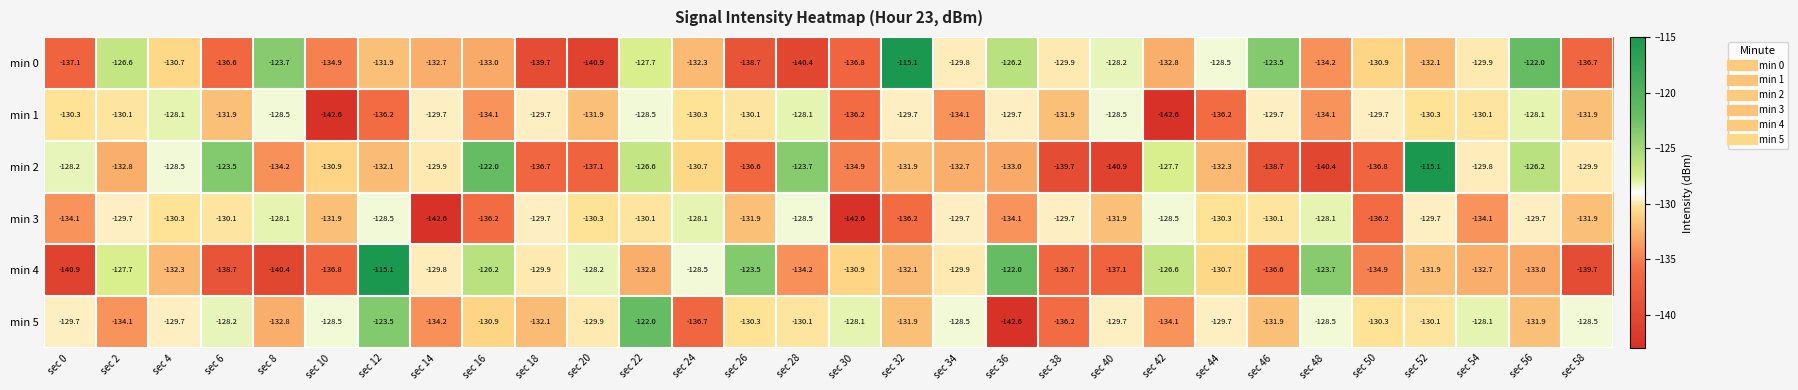

Where does the min 3 series first go above -130?

sec 2